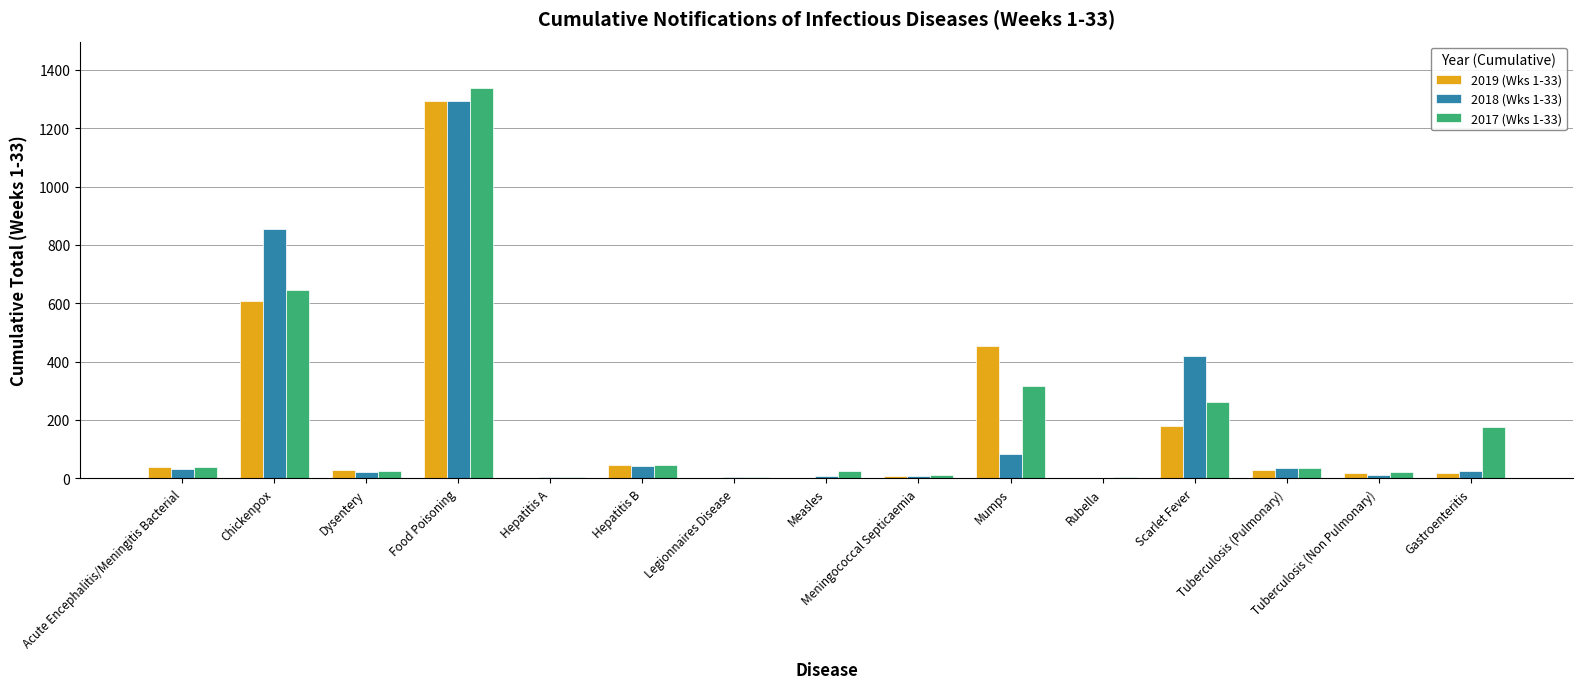

What is the greatest value displayed?

1337